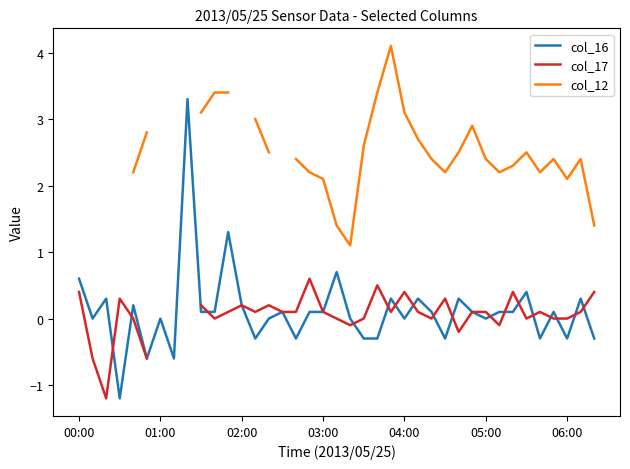

True or false: col_16 has more than 0 interior local peaks.

True